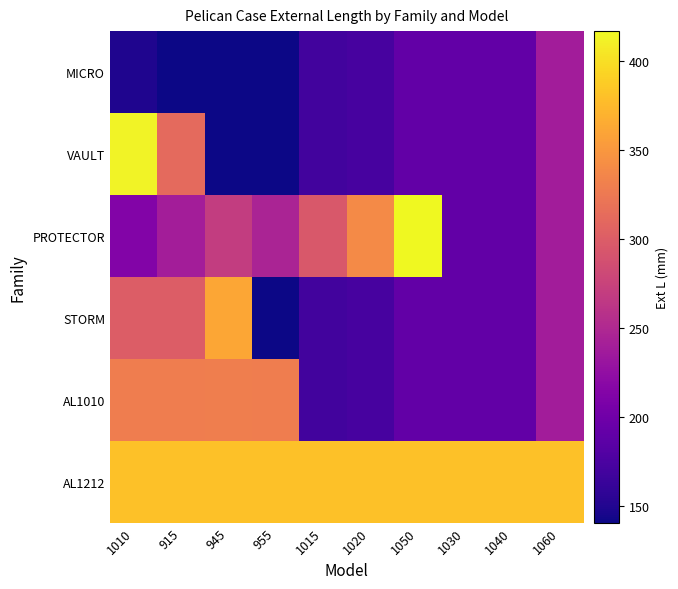

Reading left to right, what are all the values shown in this chart?

MICRO: 1010=149.4	915=141.0	945=141.0	955=141.0	1015=169.7	1020=173.2	1050=190.5	1030=190.5	1040=190.5	1060=238.0
VAULT: 1010=413.3	915=311.9	945=141.0	955=141.0	1015=169.7	1020=173.2	1050=190.5	1030=190.5	1040=190.5	1060=238.0
PROTECTOR: 1010=213.6	915=239.8	945=269.7	955=245.9	1015=295.7	1020=339.6	1050=416.6	1030=190.5	1040=190.5	1060=238.0
STORM: 1010=299.7	915=299.7	945=360.7	955=141.0	1015=169.7	1020=173.2	1050=190.5	1030=190.5	1040=190.5	1060=238.0
AL1010: 1010=328.4	915=328.4	945=330.2	955=328.4	1015=169.7	1020=173.2	1050=190.5	1030=190.5	1040=190.5	1060=238.0
AL1212: 1010=381.0	915=381.0	945=381.0	955=381.0	1015=381.0	1020=381.0	1050=381.0	1030=381.0	1040=381.0	1060=381.0